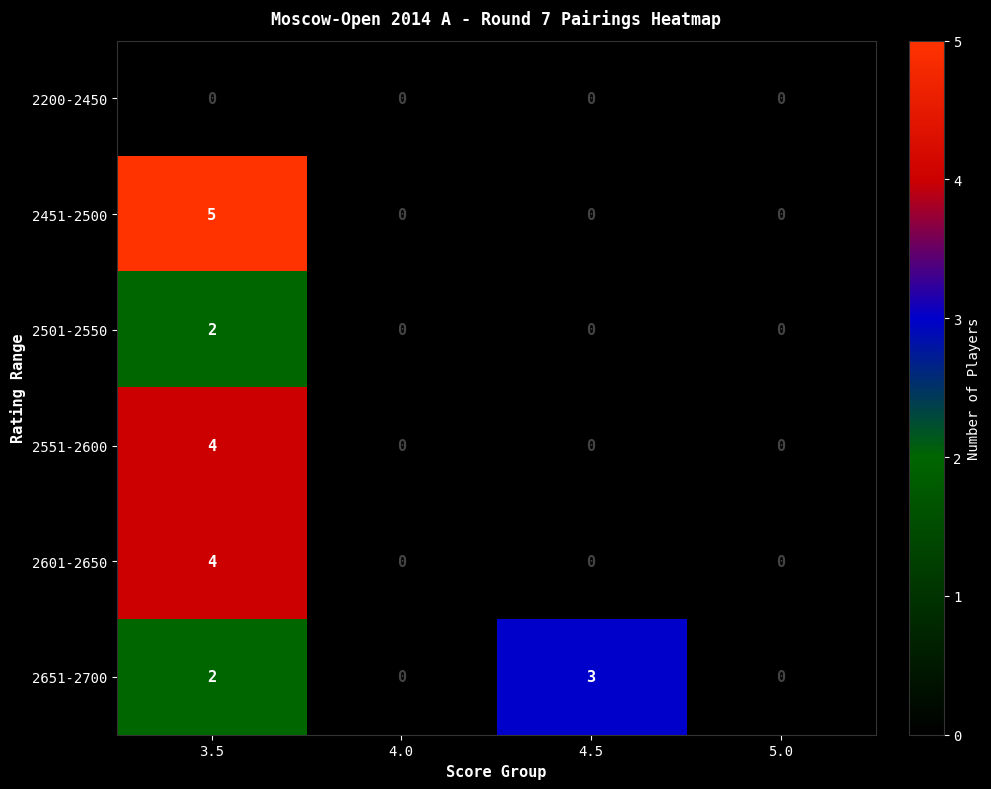

At how many categories does at least one series exceed 2?

2